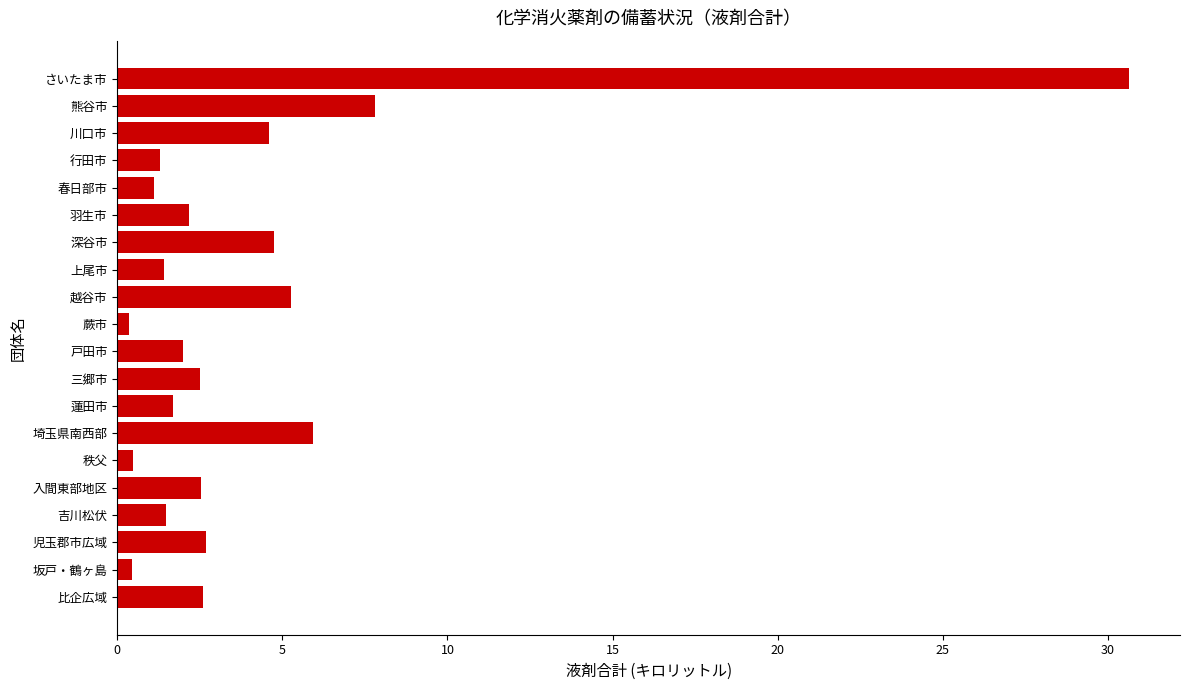

True or false: the data shows 5.3 at 越谷市.

True